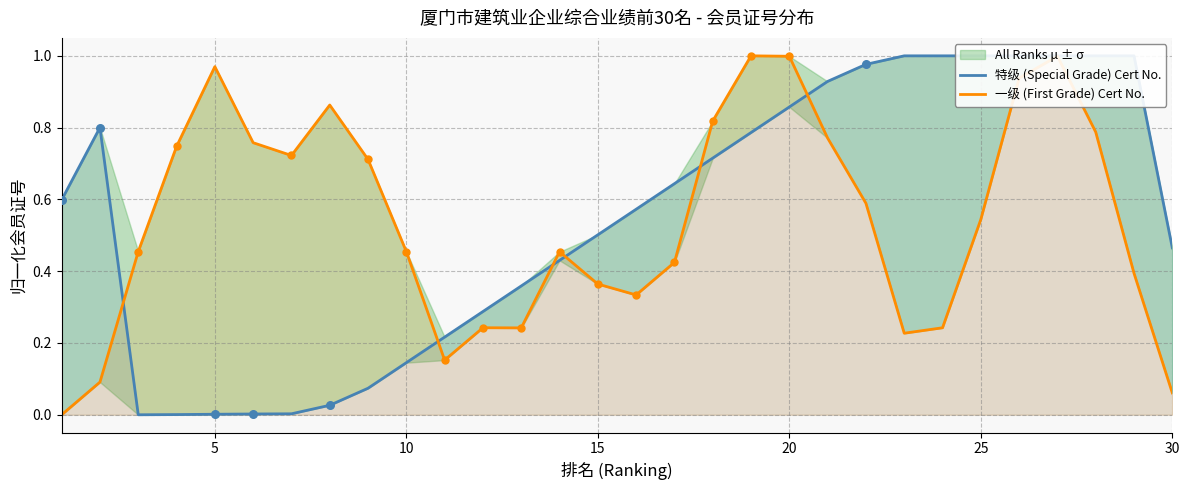

At how many categories does at least one series exceed 0?

30